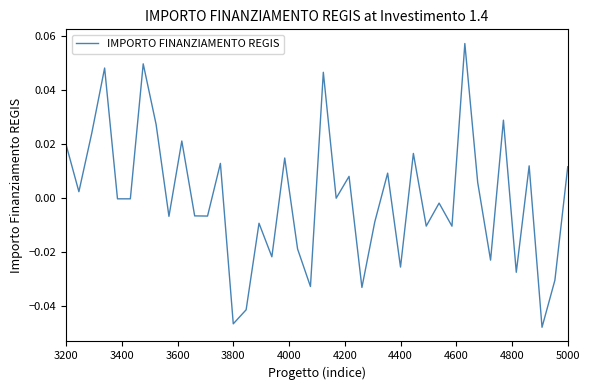

How many lines are shown in the chart?

1